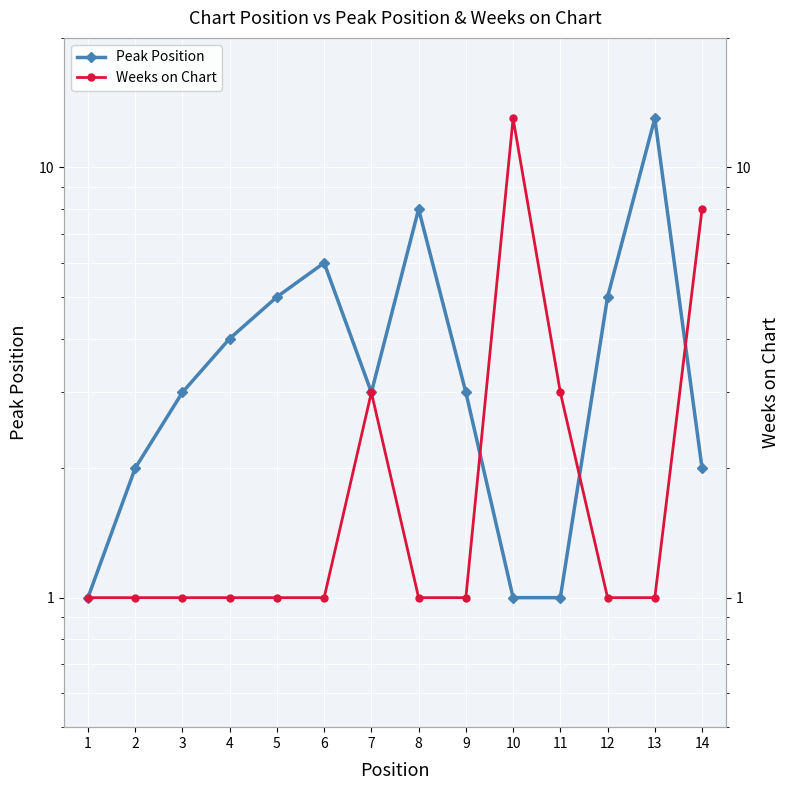

What is the sum of all Peak Position values?

57